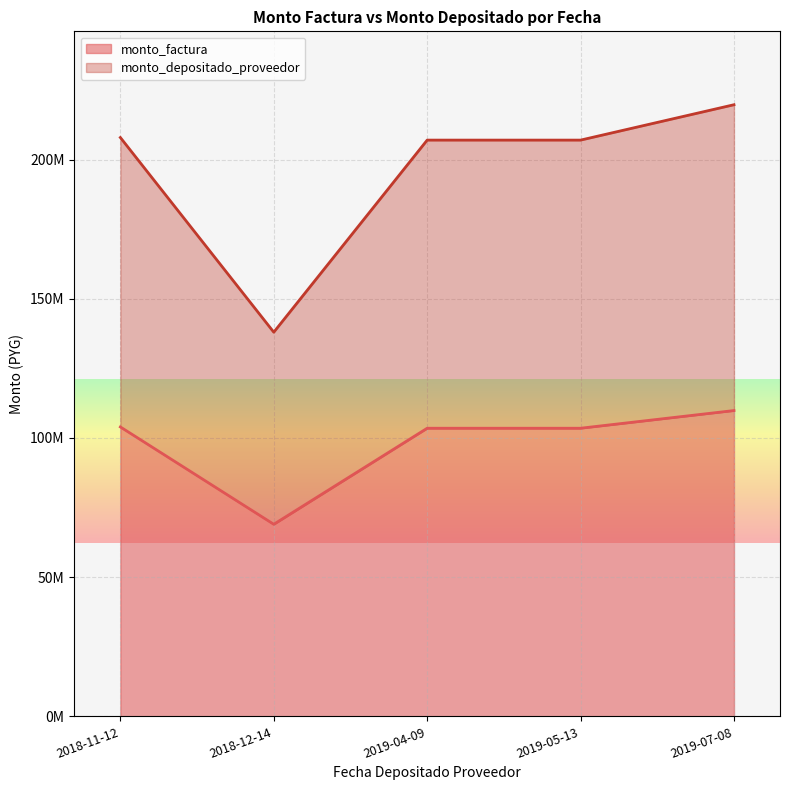

What is the total value across all series at 2019-07-08?

329559330